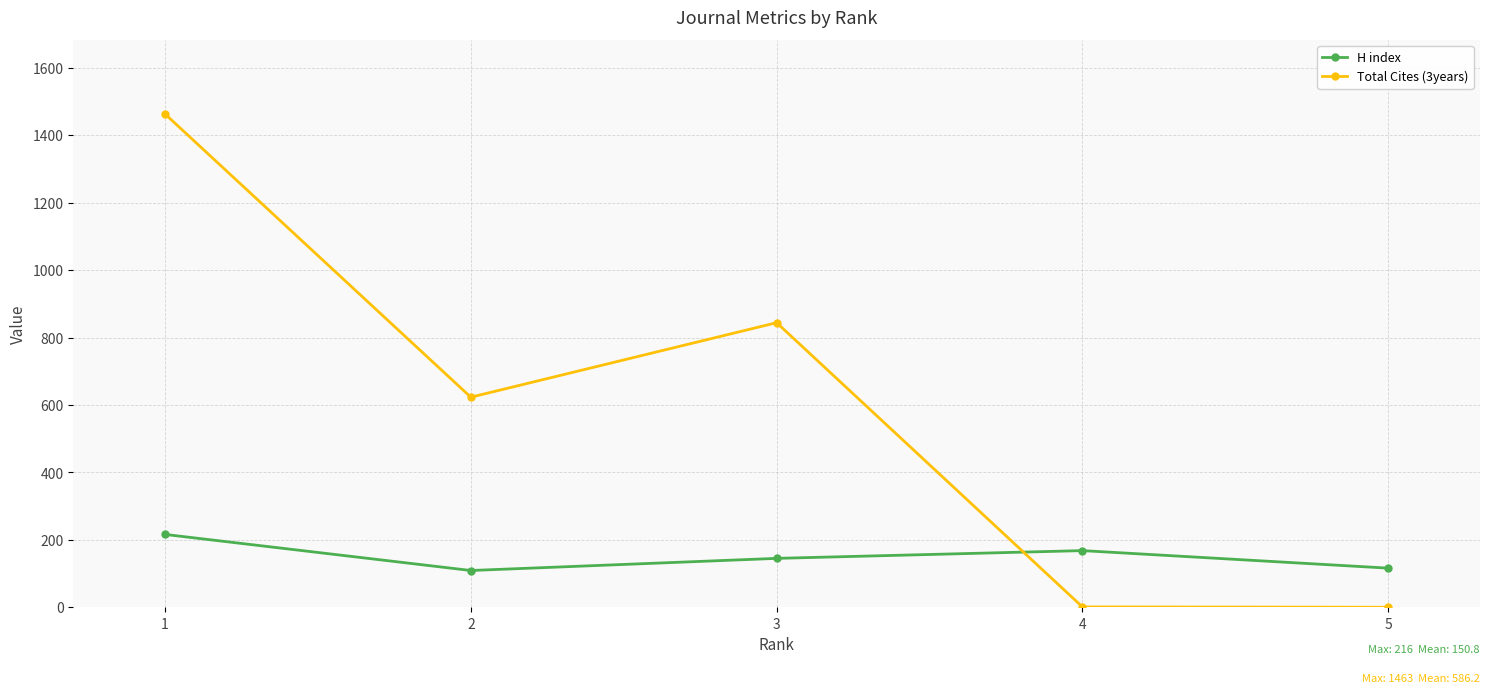

How many lines are shown in the chart?

2